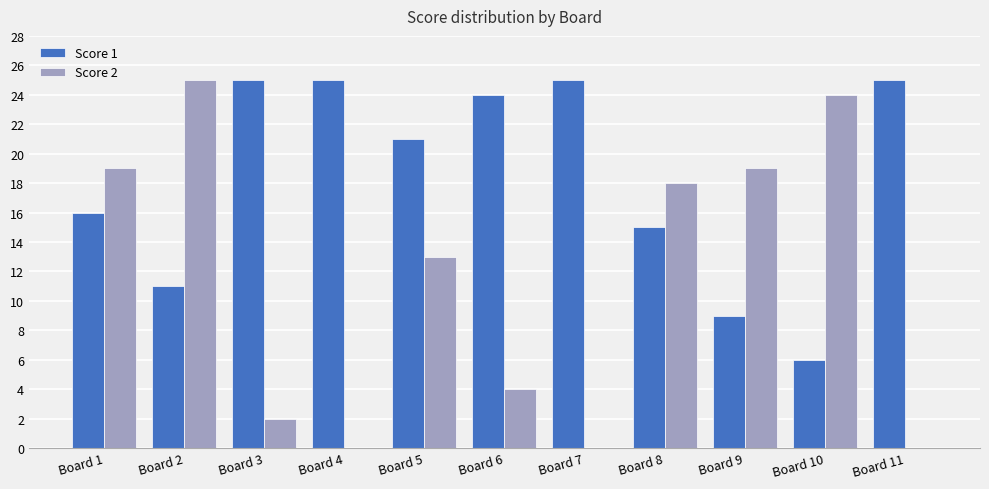

What is the difference between the Score 1 values at Board 8 and Board 9?

6